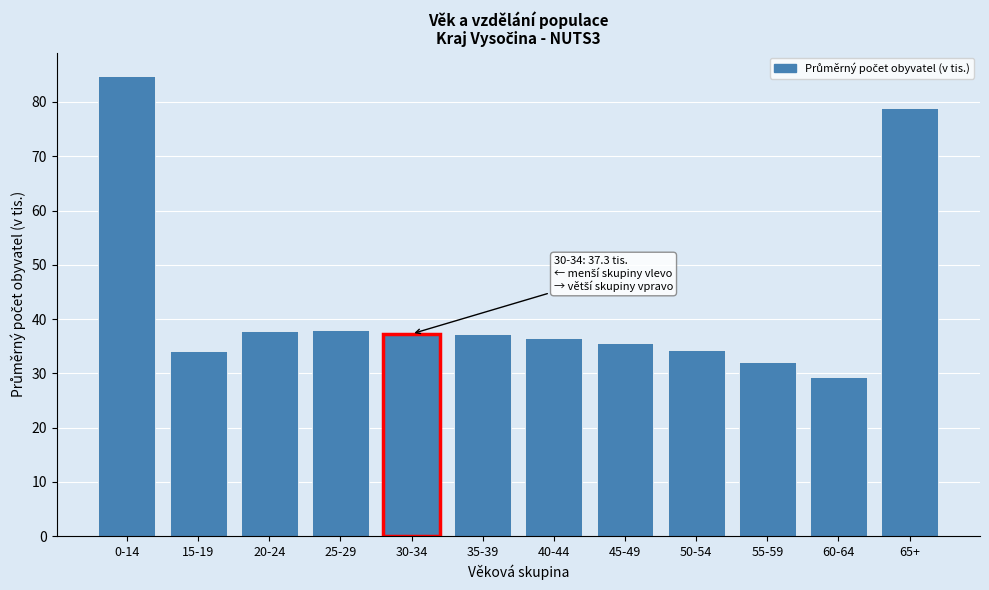

The chart shows a value of 134.0 at 65+. True or false?

False